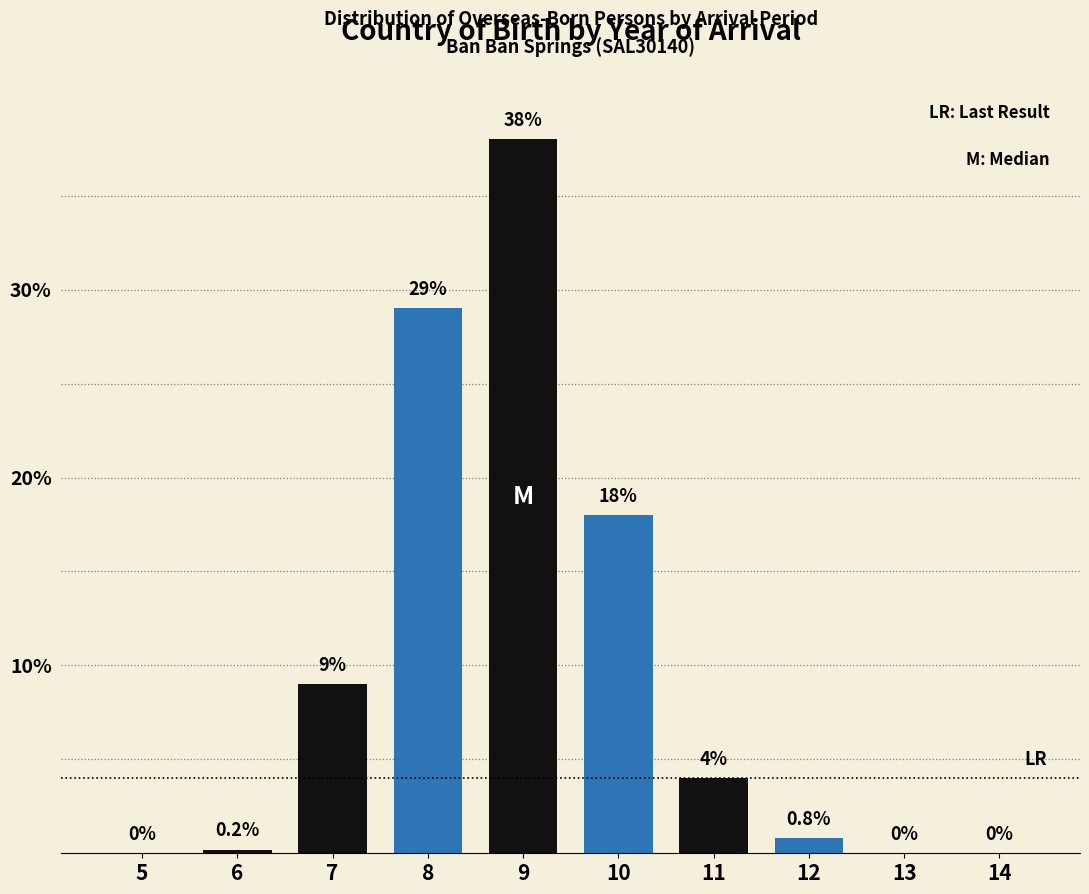

Reading left to right, extract all data points from this chart.

5=0.0	6=0.2	7=9.0	8=29.0	9=38.0	10=18.0	11=4.0	12=0.8	13=0.0	14=0.0